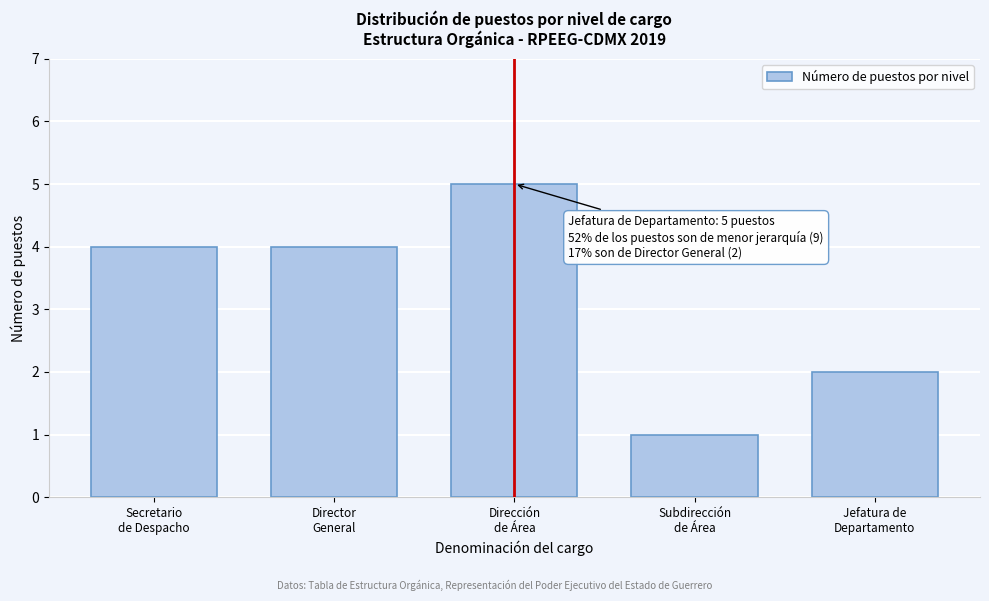

Reading right to left, extract all data points from this chart.

2	1	5	4	4